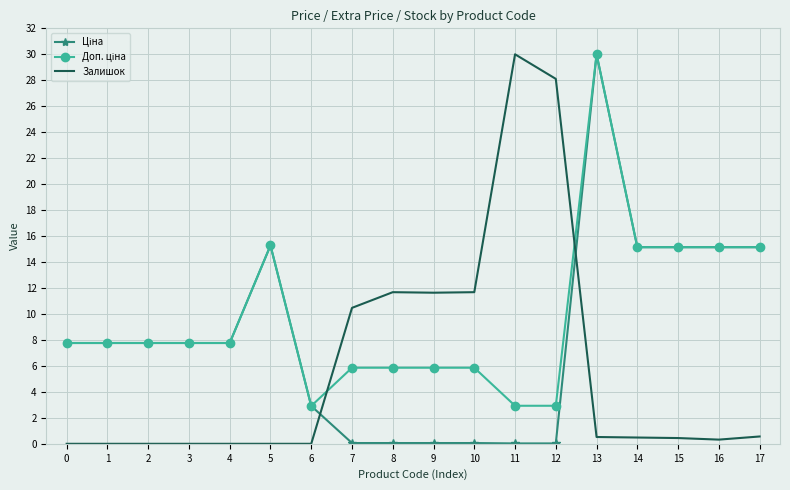

What is the maximum value shown in the chart?

30.0